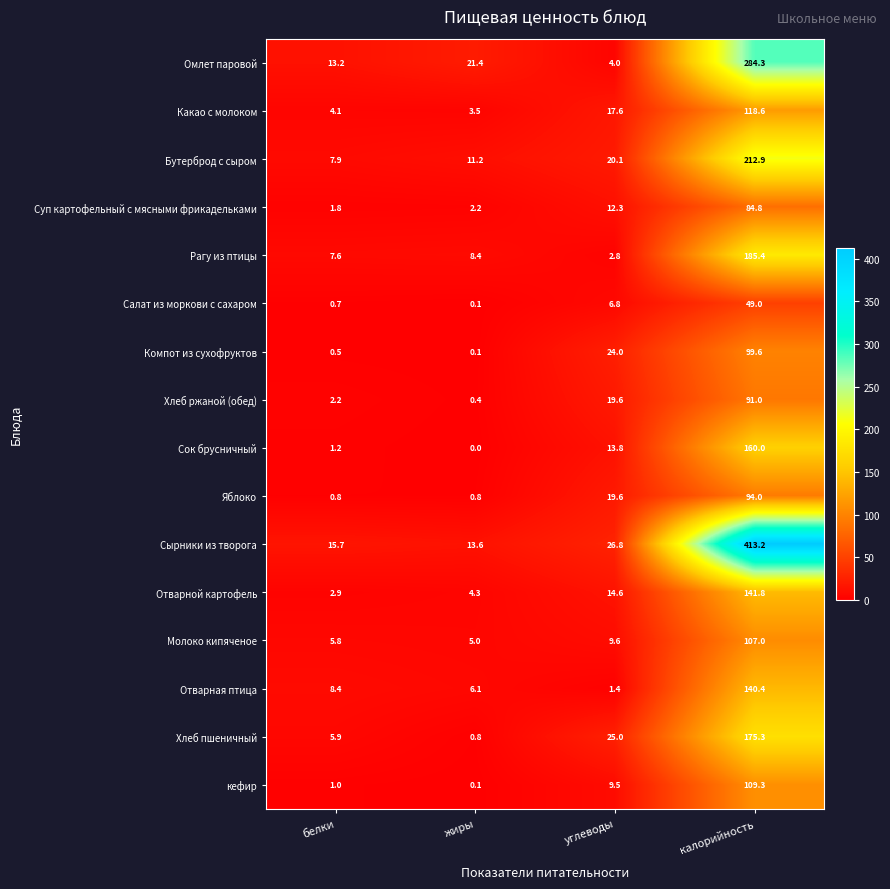

How many distinct data groups are displayed?

16